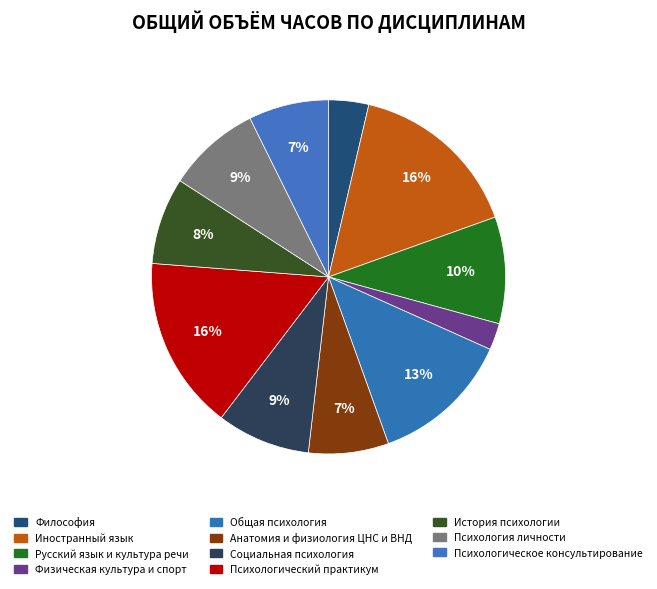

True or false: Иностранный язык accounts for 16% of the total.

True